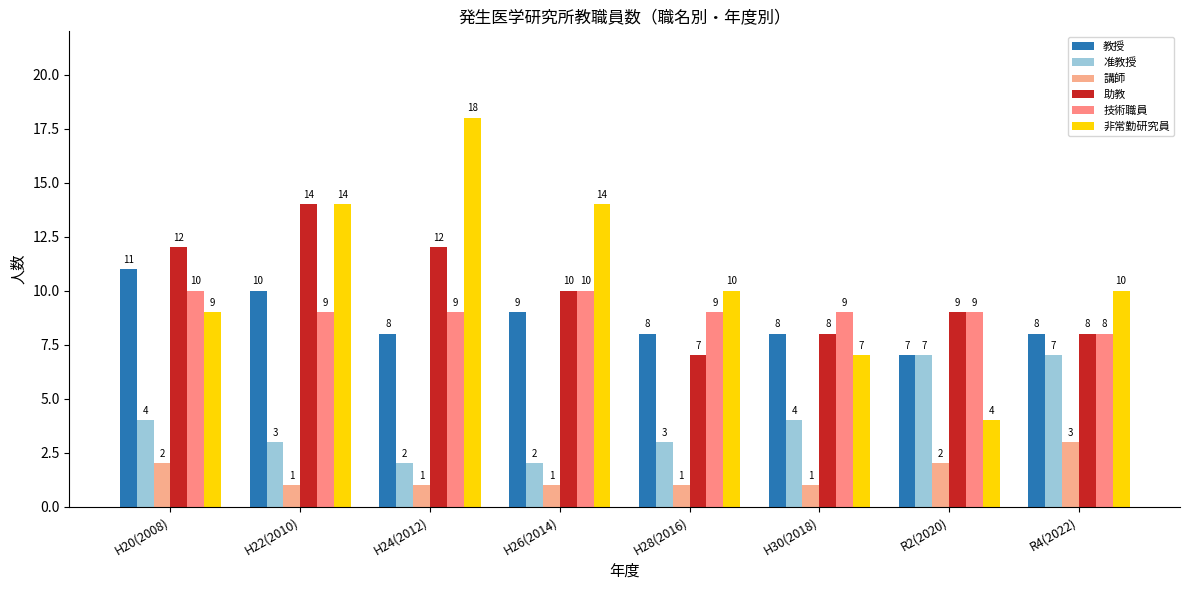

Reading right to left, list all the values displayed in this chart.

教授: R4(2022)=8	R2(2020)=7	H30(2018)=8	H28(2016)=8	H26(2014)=9	H24(2012)=8	H22(2010)=10	H20(2008)=11
准教授: R4(2022)=7	R2(2020)=7	H30(2018)=4	H28(2016)=3	H26(2014)=2	H24(2012)=2	H22(2010)=3	H20(2008)=4
講師: R4(2022)=3	R2(2020)=2	H30(2018)=1	H28(2016)=1	H26(2014)=1	H24(2012)=1	H22(2010)=1	H20(2008)=2
助教: R4(2022)=8	R2(2020)=9	H30(2018)=8	H28(2016)=7	H26(2014)=10	H24(2012)=12	H22(2010)=14	H20(2008)=12
技術職員: R4(2022)=8	R2(2020)=9	H30(2018)=9	H28(2016)=9	H26(2014)=10	H24(2012)=9	H22(2010)=9	H20(2008)=10
非常勤研究員: R4(2022)=10	R2(2020)=4	H30(2018)=7	H28(2016)=10	H26(2014)=14	H24(2012)=18	H22(2010)=14	H20(2008)=9